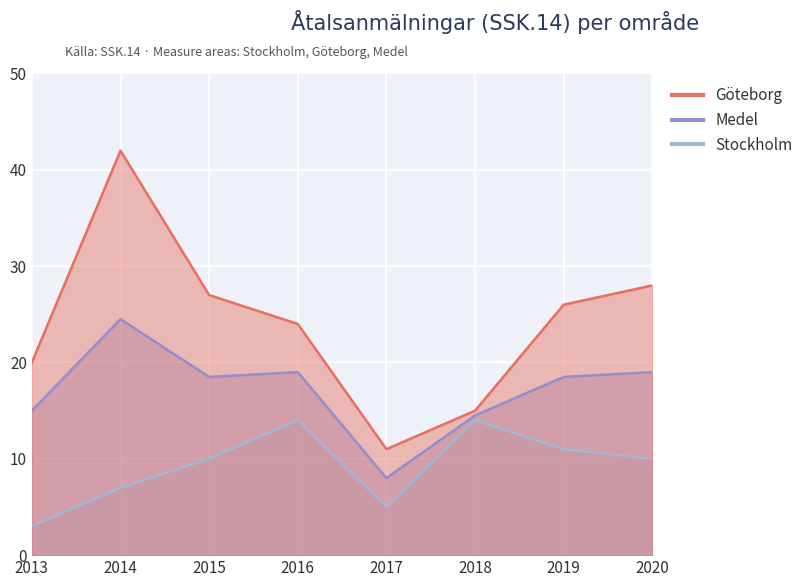

Where is the first local maximum for Göteborg?

2014